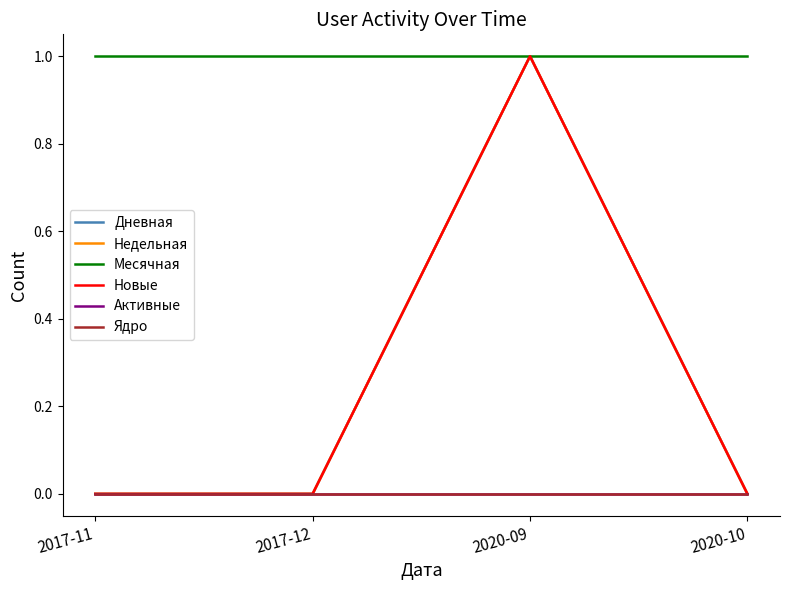

The value of Активные at 2020-10 is 0. True or false?

True